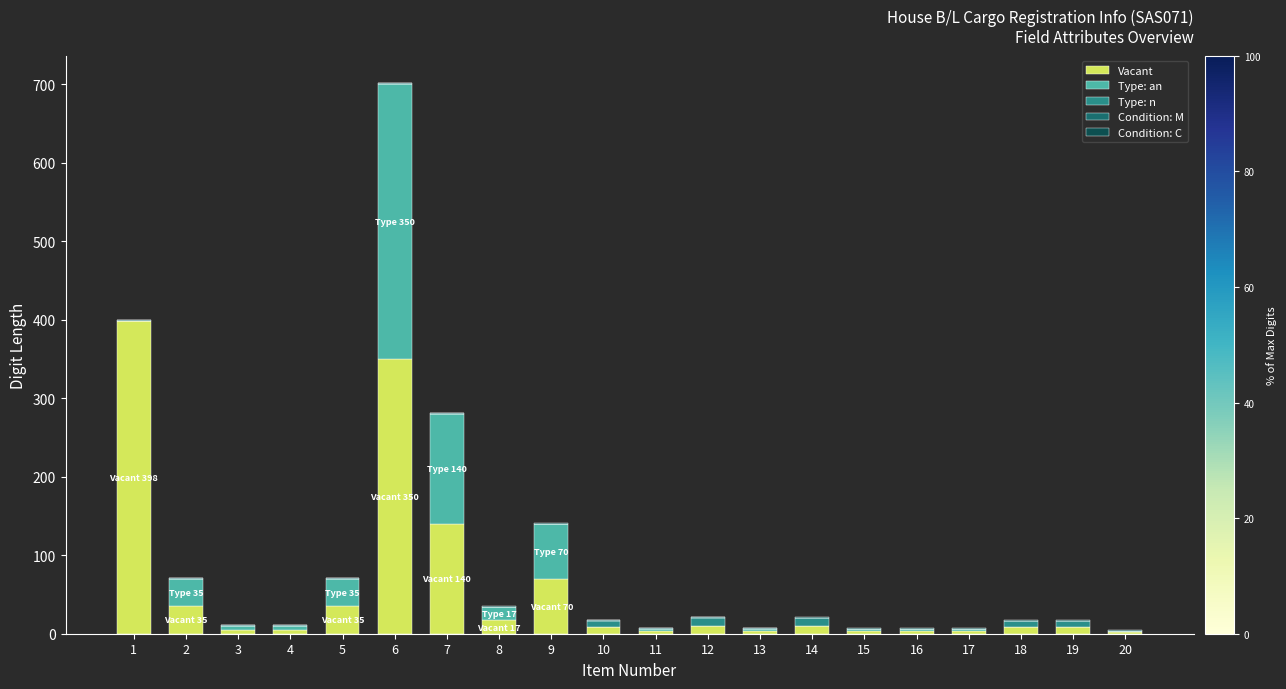

At which category is the sum across all series the highest?

6